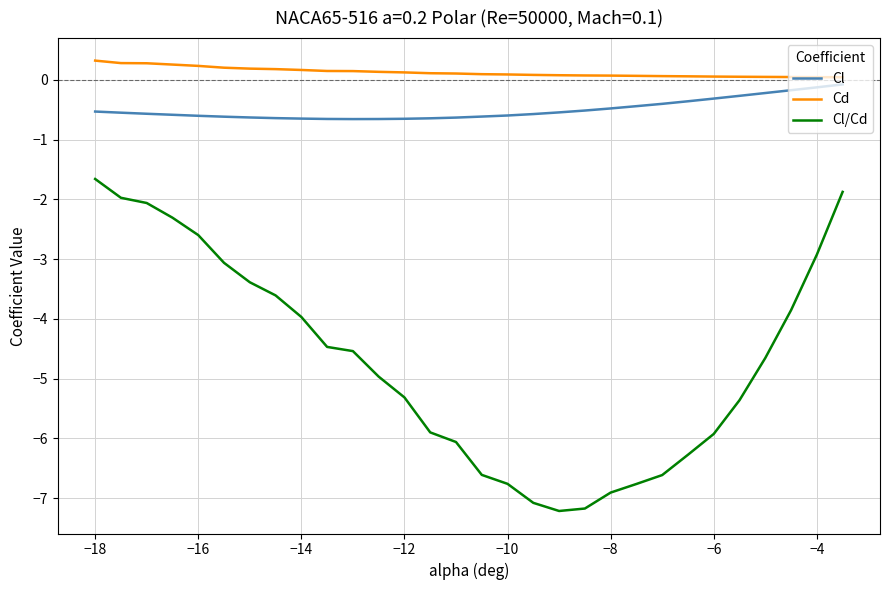

What is the smallest value displayed?

-7.2